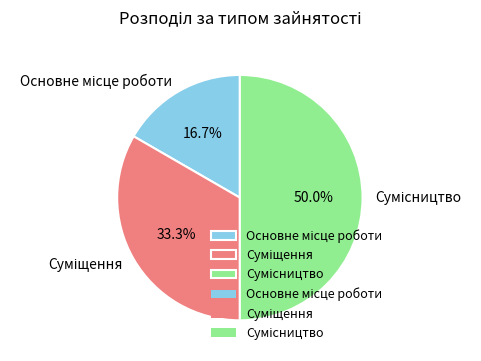

How many segments does this pie chart have?

3